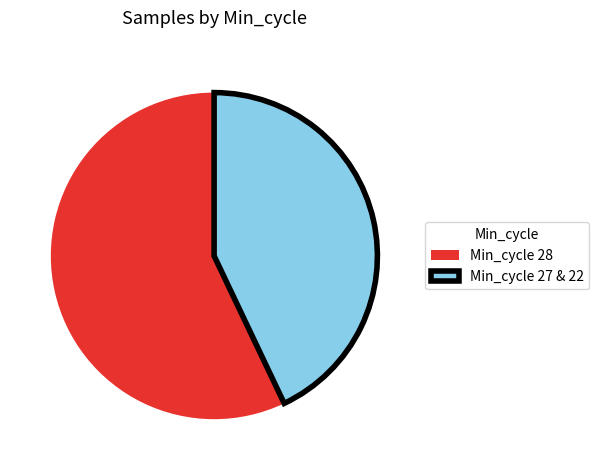

Rank the categories by value from lowest to highest.

Min_cycle 27 & 22, Min_cycle 28